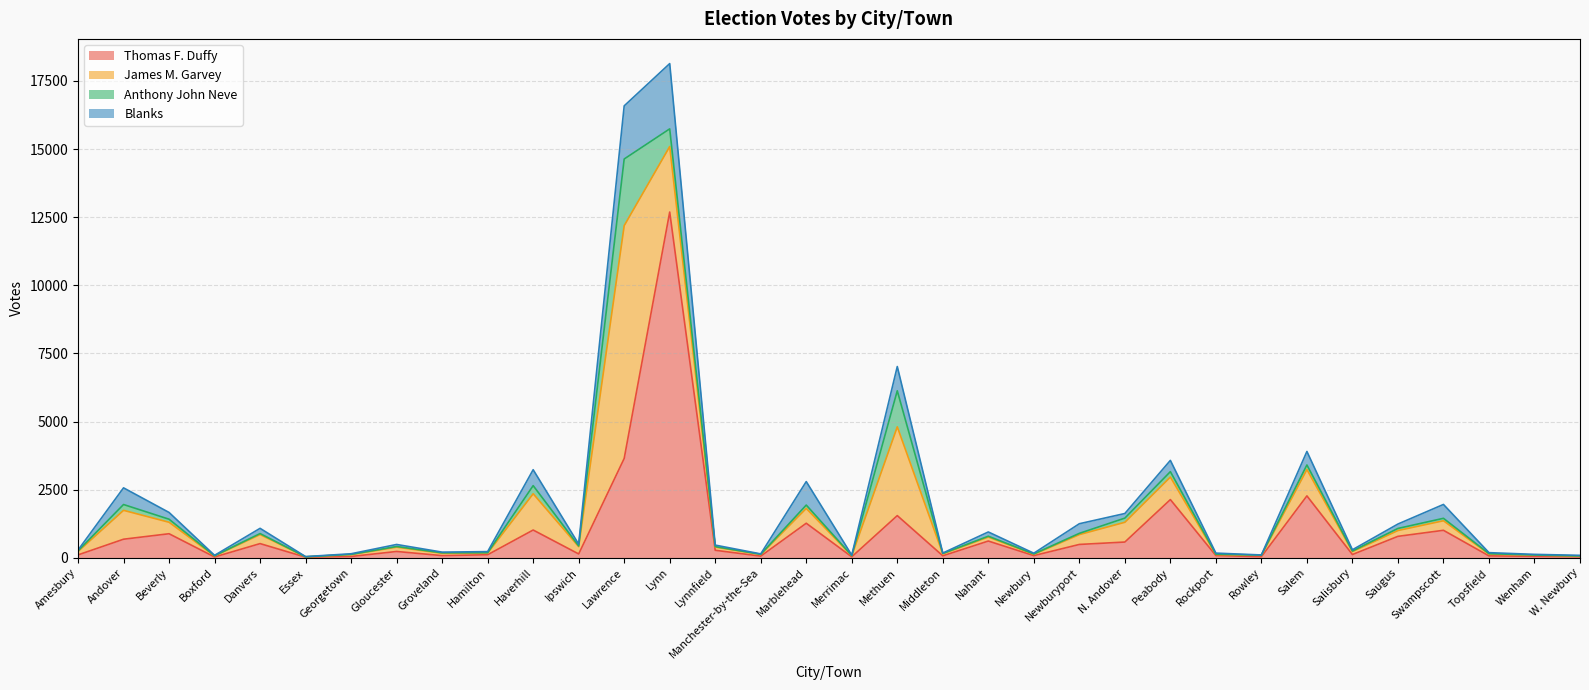

What is the sum of the James M. Garvey values at Swampscott and Hamilton?

412